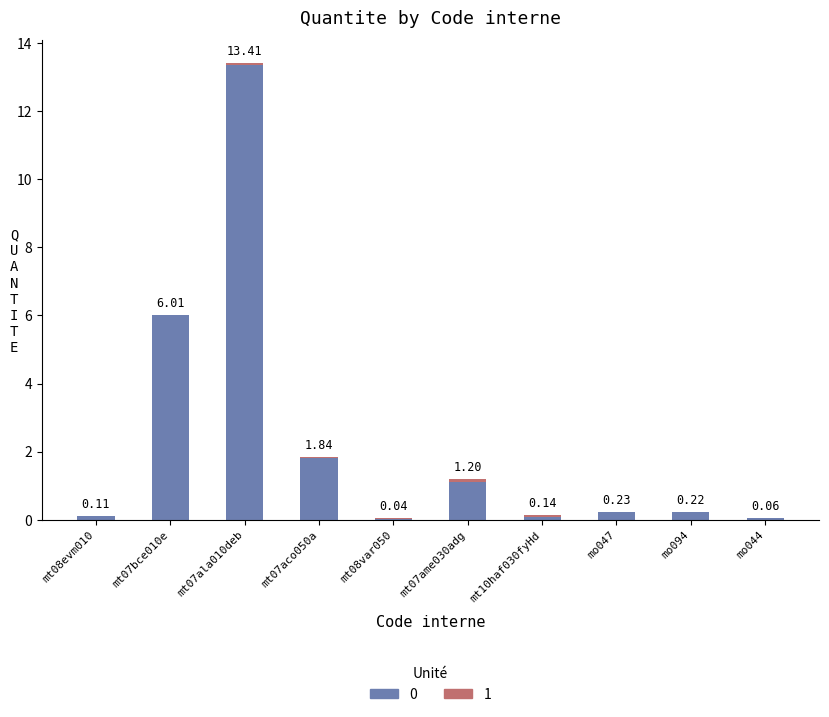

How many series are shown in this chart?

2